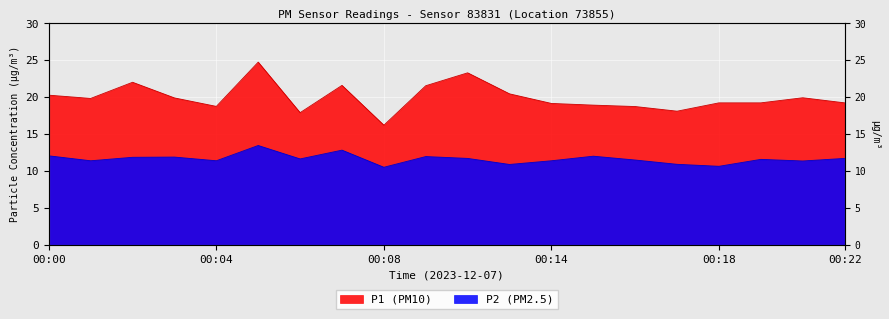

Is it true that P2 equals 11.4 at 00:14?

True